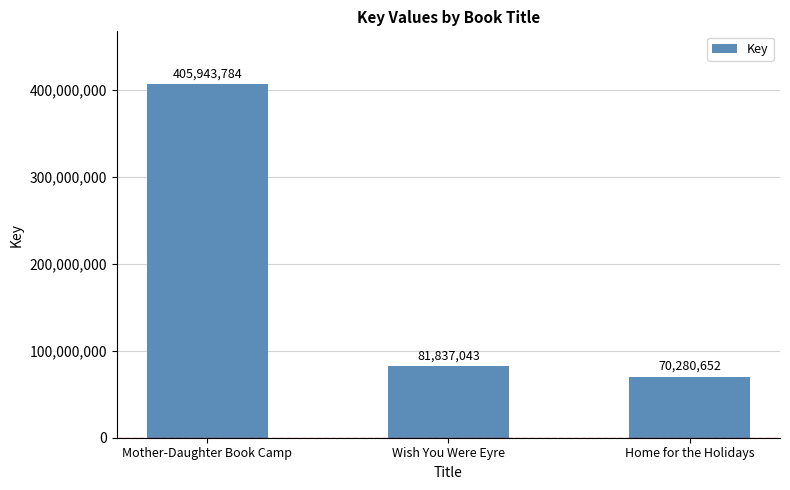

Reading right to left, what are all the values shown in this chart?

70280652	81837043	405943784